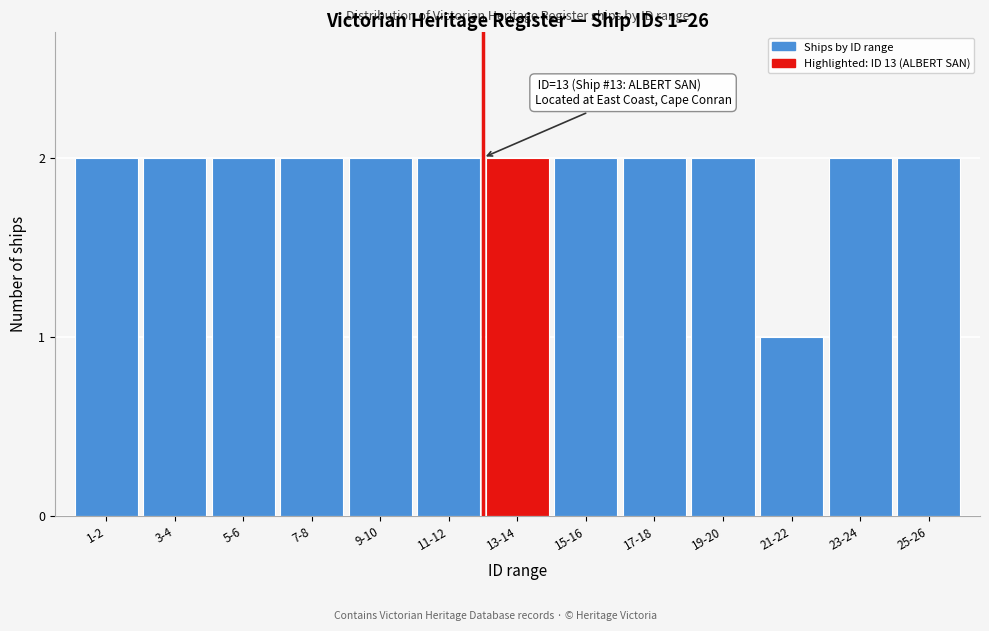

Reading right to left, what are all the values shown in this chart?

25-26=2	23-24=2	21-22=1	19-20=2	17-18=2	15-16=2	13-14=2	11-12=2	9-10=2	7-8=2	5-6=2	3-4=2	1-2=2